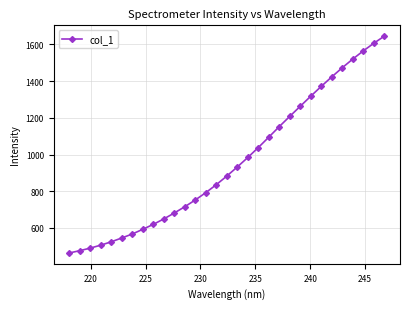

What is the difference between the maximum and second lowest values?

1168.5